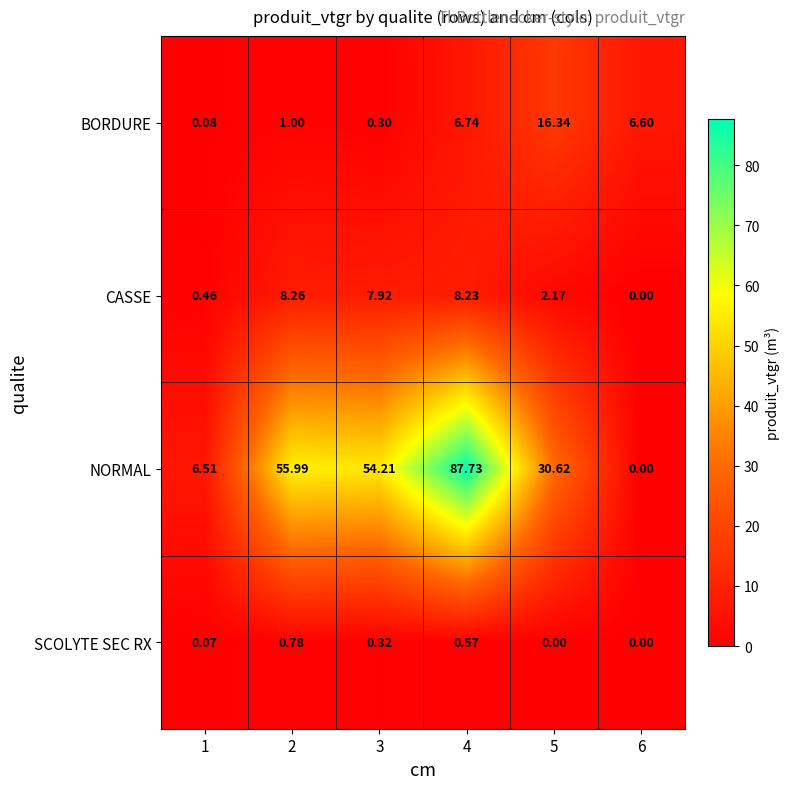

Rank the series by their maximum value, from lowest to highest.

SCOLYTE SEC RX, CASSE, BORDURE, NORMAL